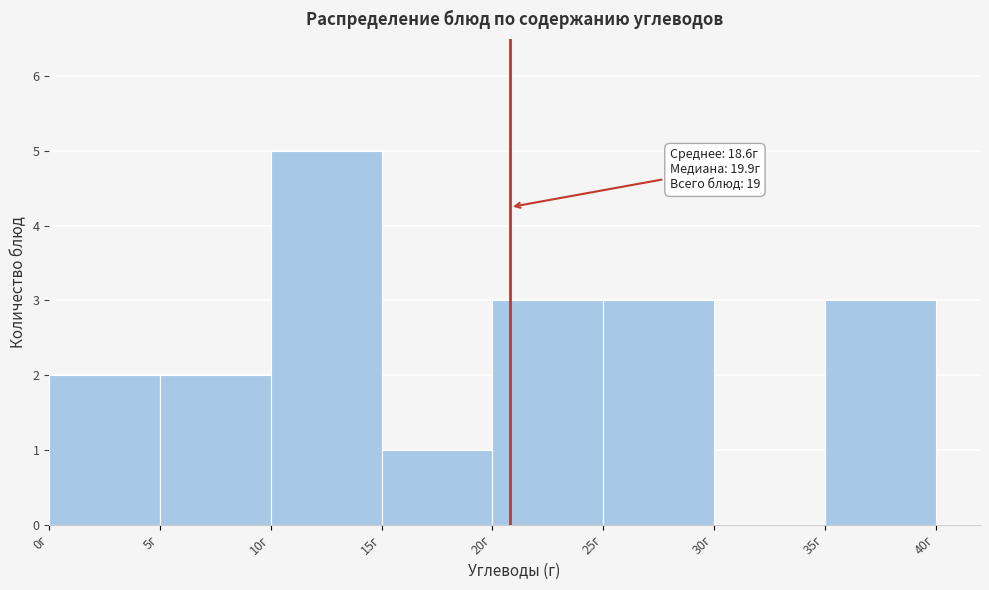

Over which range of the x-axis is the bar tallest?

10 to 15